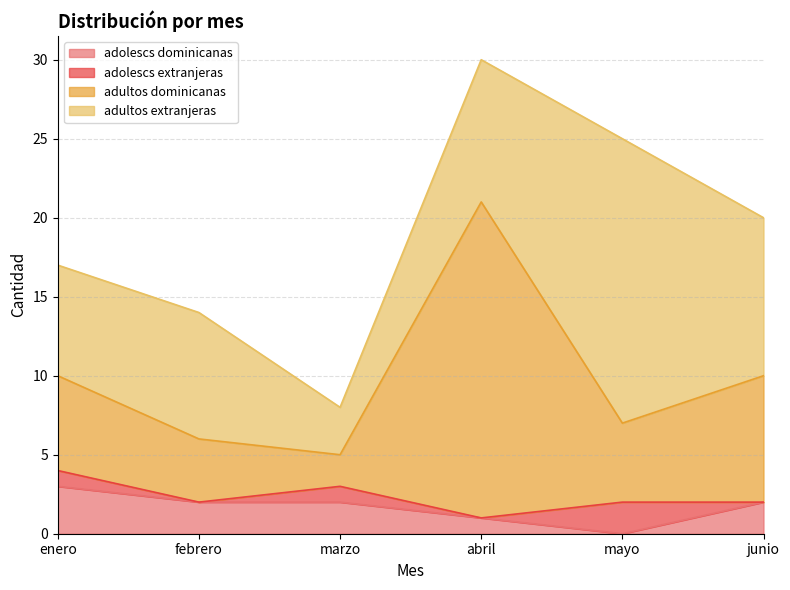

What are all the series names shown in the legend?

adolescs dominicanas, adolescs extranjeras, adultos dominicanas, adultos extranjeras